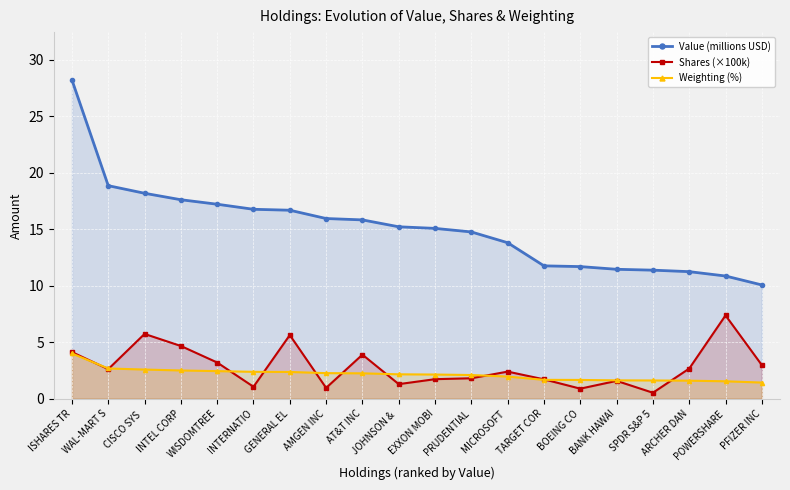

What is the label of the 11th point from the left?

EXXON MOBI